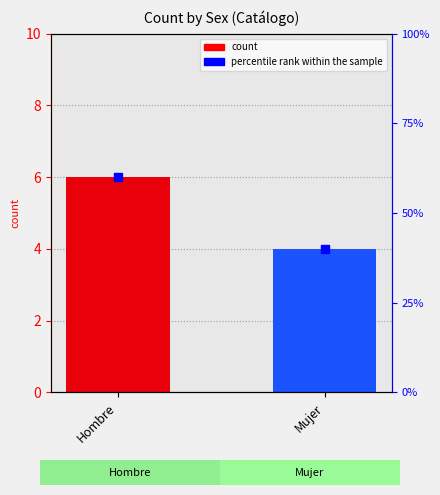

Which series reaches the maximum Y coordinate?

percentile rank within the sample